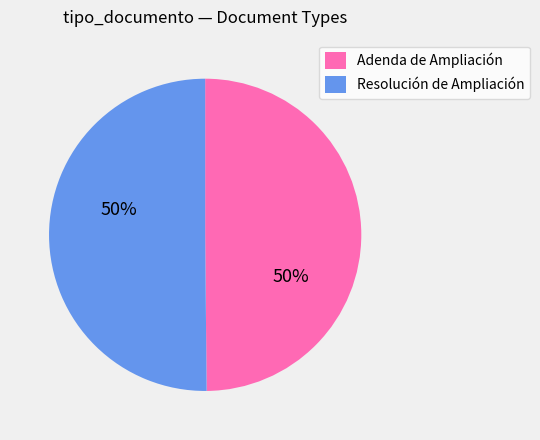

What is the ratio of the value at Adenda de Ampliación to the value at Resolución de Ampliación?

1.0